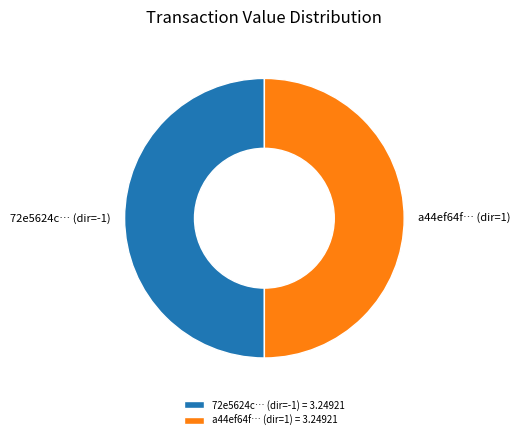

True or false: a44ef64f… (dir=1) accounts for 50% of the total.

True